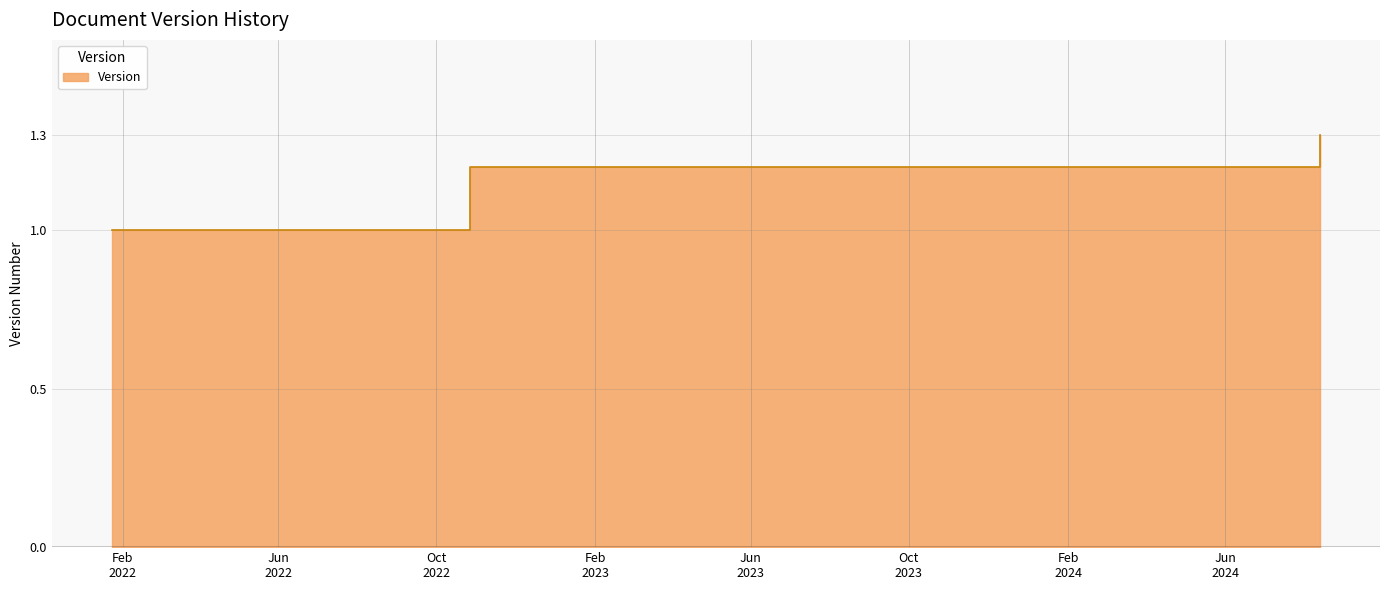

The value at 2022-01-24 is 1.8. True or false?

False